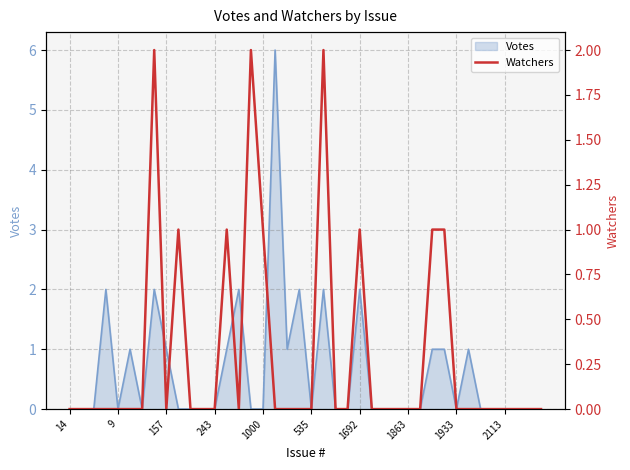

What is the maximum value for Votes?

6